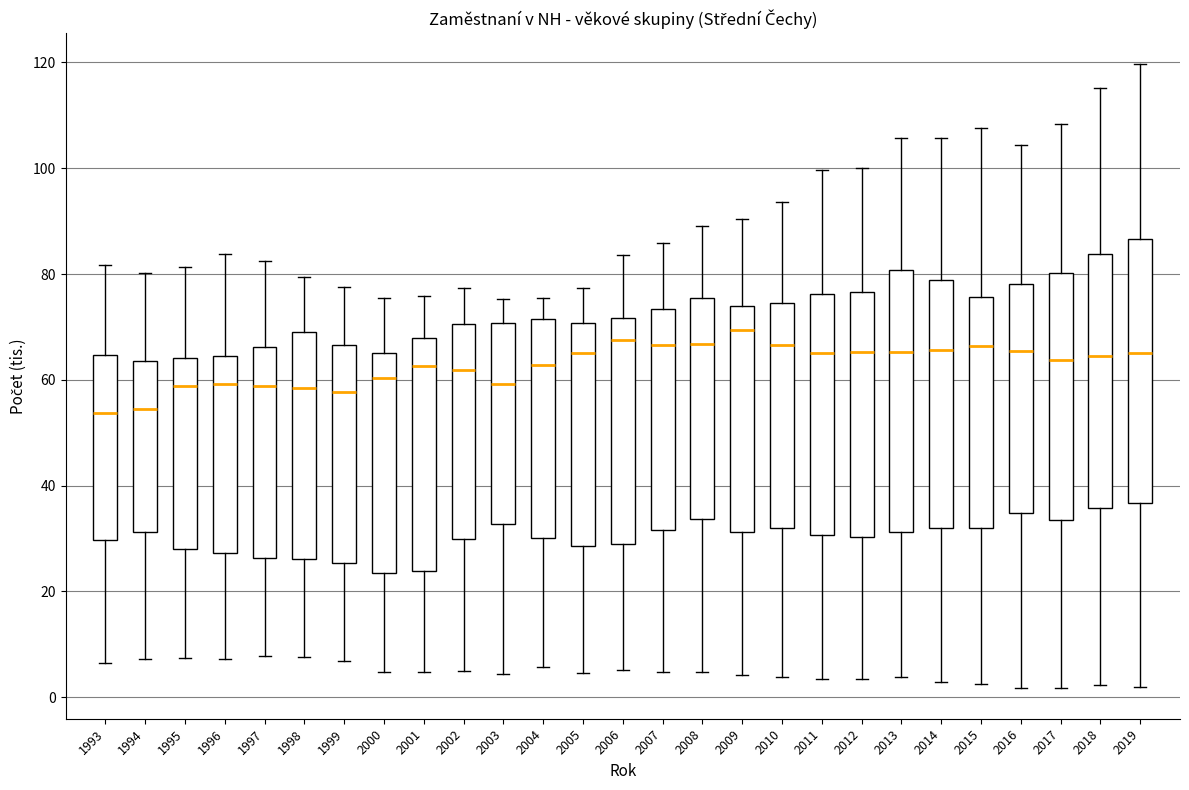

Reading left to right, read every box against the y-axis: the position of its median line, the range the box covers, and the ends of its whiskers. The values are not printed on the chart, so give them approximately, as read against the axis.

1993: median 54, box 30 to 64, whiskers 6 to 82
1994: median 54, box 32 to 64, whiskers 8 to 80
1995: median 58, box 28 to 64, whiskers 8 to 82
1996: median 60, box 28 to 64, whiskers 8 to 84
1997: median 58, box 26 to 66, whiskers 8 to 82
1998: median 58, box 26 to 70, whiskers 8 to 80
1999: median 58, box 26 to 66, whiskers 6 to 78
2000: median 60, box 24 to 66, whiskers 4 to 76
2001: median 62, box 24 to 68, whiskers 4 to 76
2002: median 62, box 30 to 70, whiskers 4 to 78
2003: median 60, box 32 to 70, whiskers 4 to 76
2004: median 62, box 30 to 72, whiskers 6 to 76
2005: median 66, box 28 to 70, whiskers 4 to 78
2006: median 68, box 28 to 72, whiskers 6 to 84
2007: median 66, box 32 to 74, whiskers 4 to 86
2008: median 66, box 34 to 76, whiskers 4 to 90
2009: median 70, box 32 to 74, whiskers 4 to 90
2010: median 66, box 32 to 74, whiskers 4 to 94
2011: median 66, box 30 to 76, whiskers 4 to 100
2012: median 66, box 30 to 76, whiskers 4 to 100
2013: median 66, box 32 to 80, whiskers 4 to 106
2014: median 66, box 32 to 78, whiskers 2 to 106
2015: median 66, box 32 to 76, whiskers 2 to 108
2016: median 66, box 34 to 78, whiskers 2 to 104
2017: median 64, box 34 to 80, whiskers 2 to 108
2018: median 64, box 36 to 84, whiskers 2 to 116
2019: median 66, box 36 to 86, whiskers 2 to 120